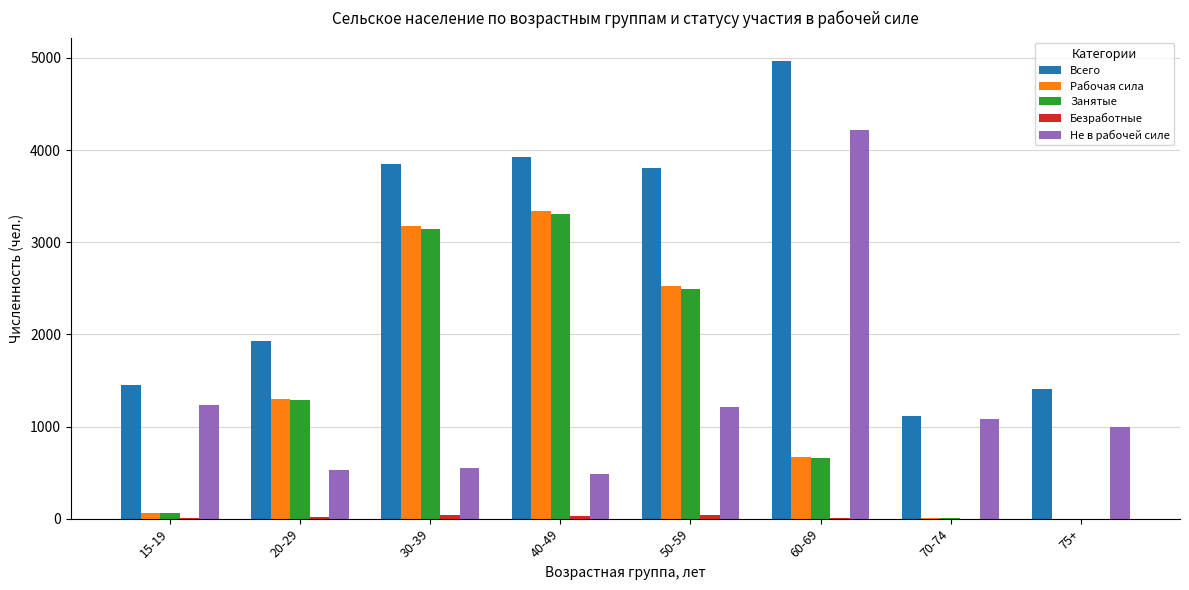

Between 30-39 and 75+, which series saw the biggest shift?

Рабочая сила